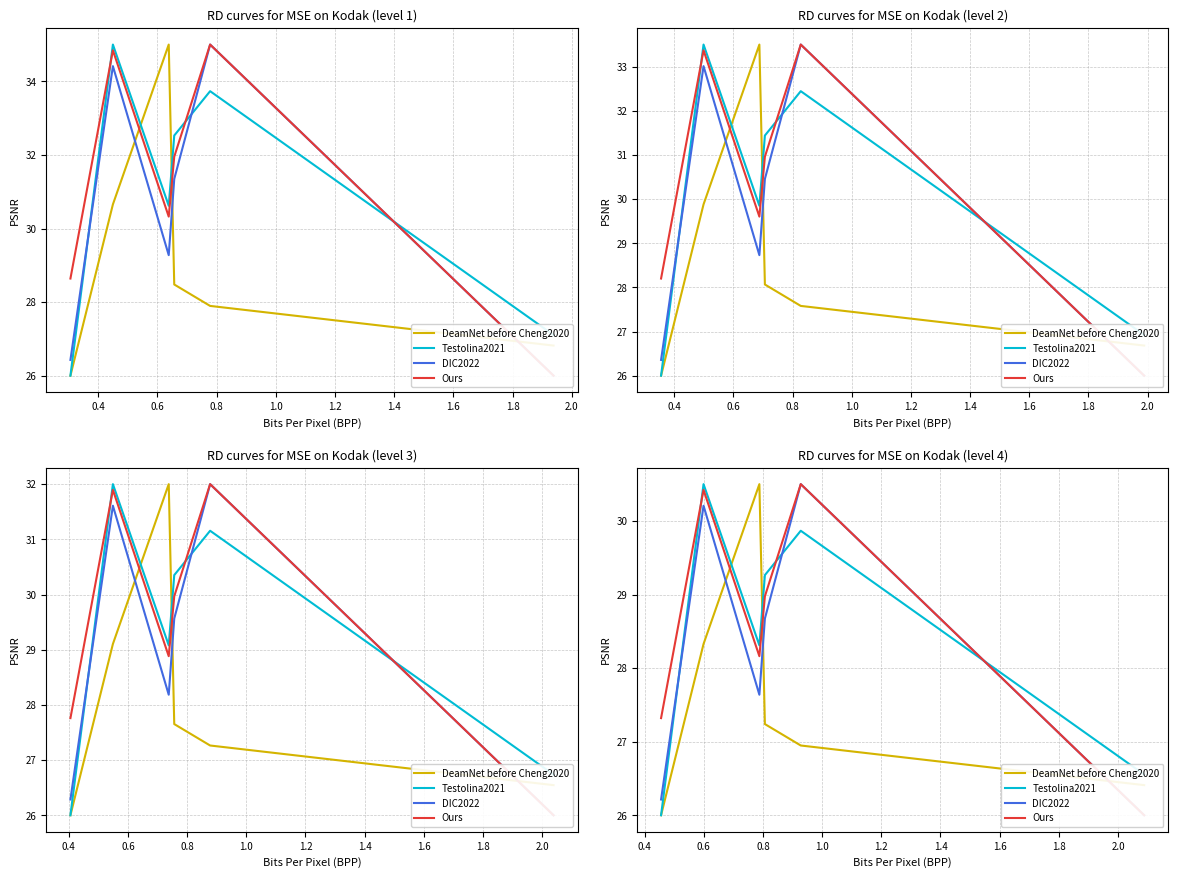

The value of pct65 at 0.8 is 19.8. True or false?

False